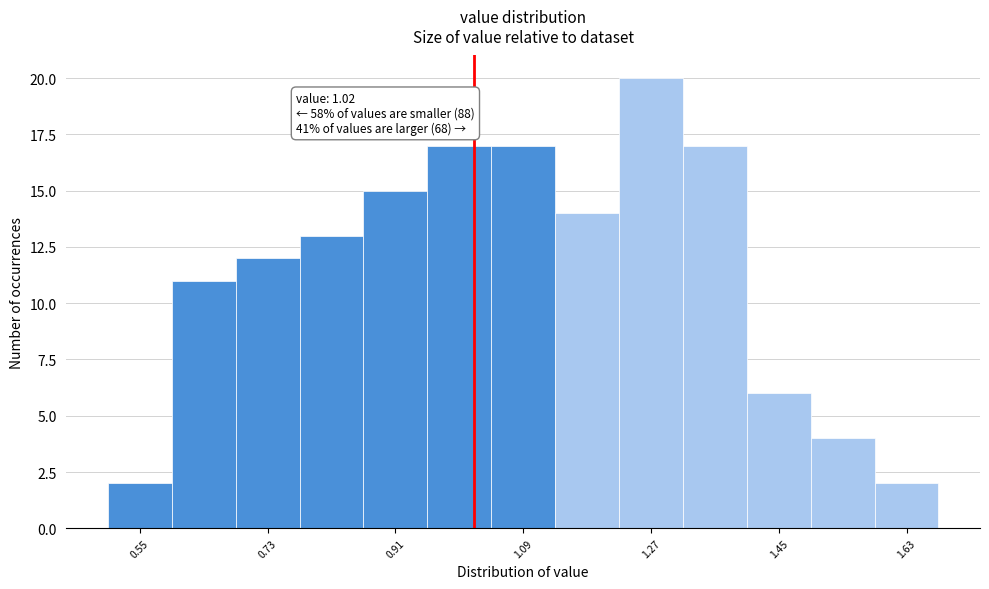

Over which range of the x-axis is the bar tallest?

1.225 to 1.315